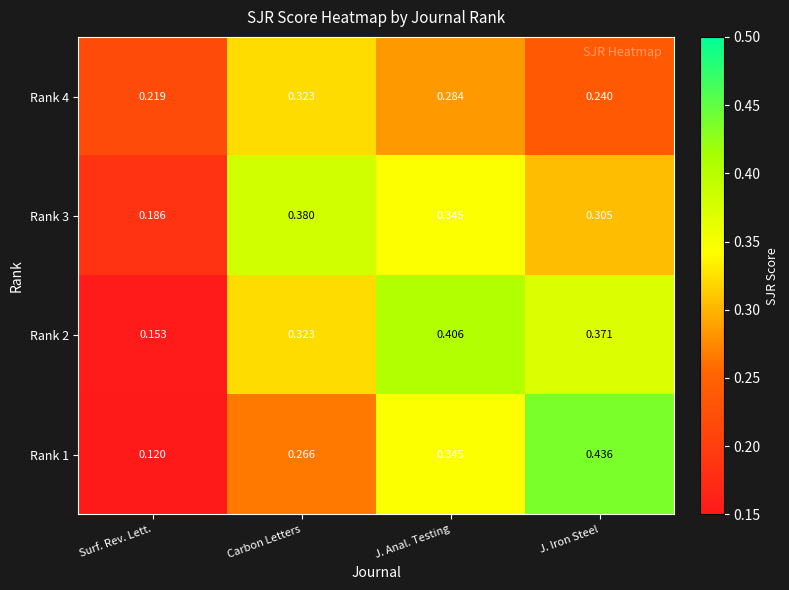

Where is Rank 4 nearest to the value 0?

Surf. Rev. Lett.